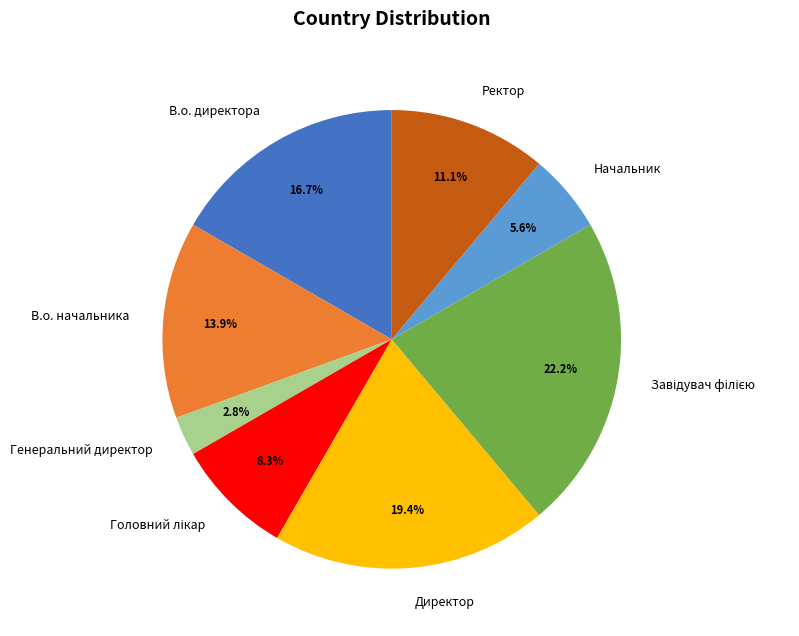

To the nearest percent, what is the difference between the largest and smallest slice percentages?

19%